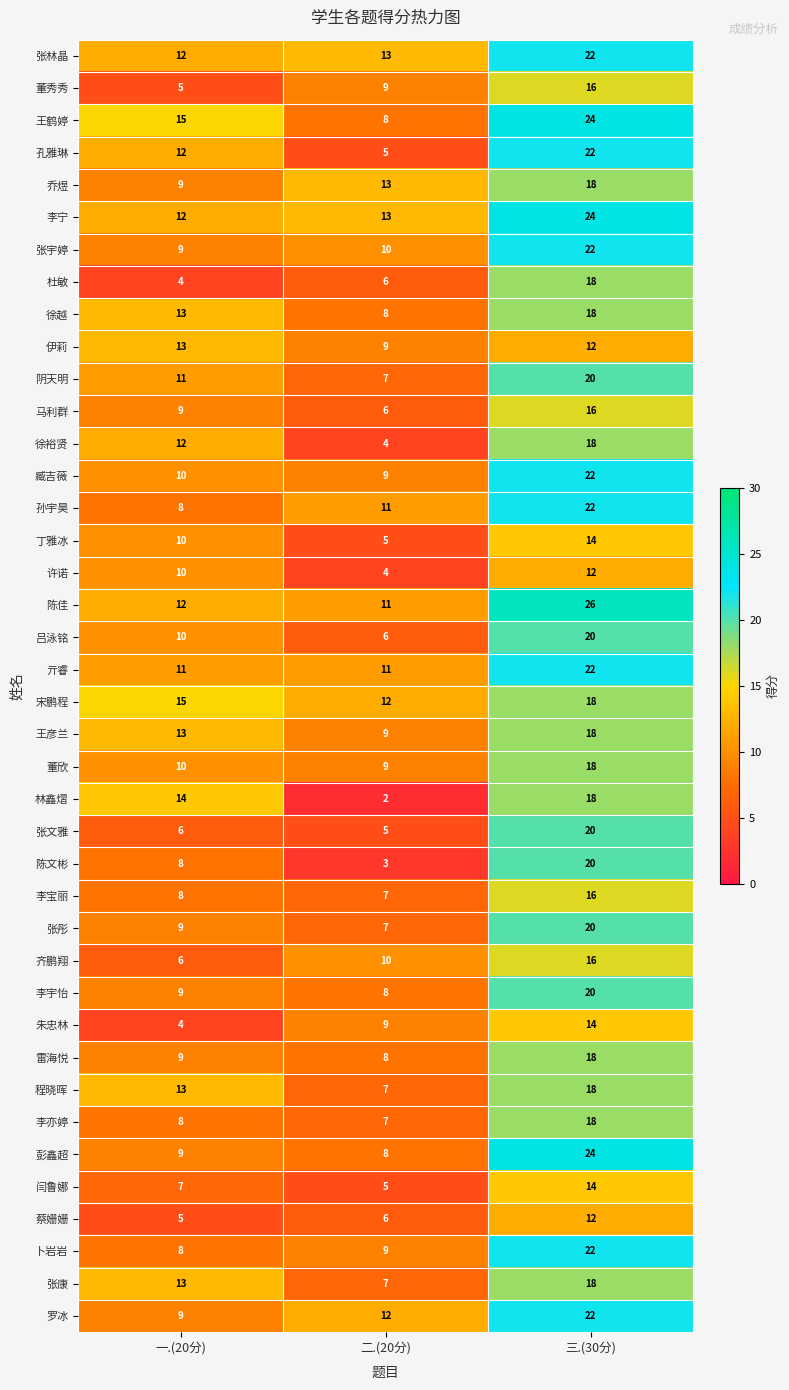

What is the spread (max minus min) of values at 一.(20分)?

11